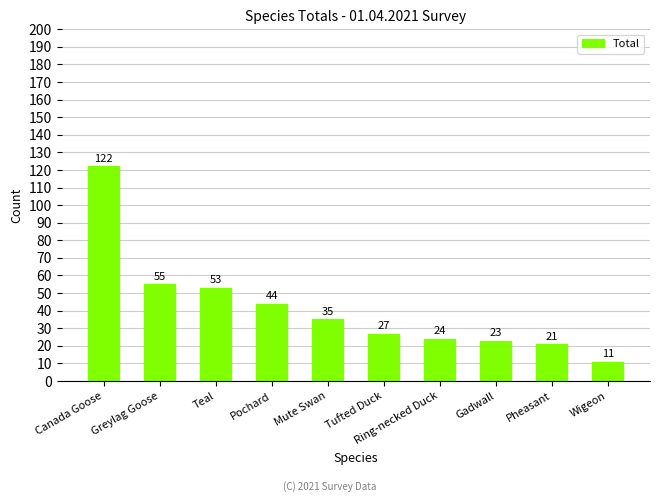

At which category does the chart reach its minimum across all series?

Wigeon